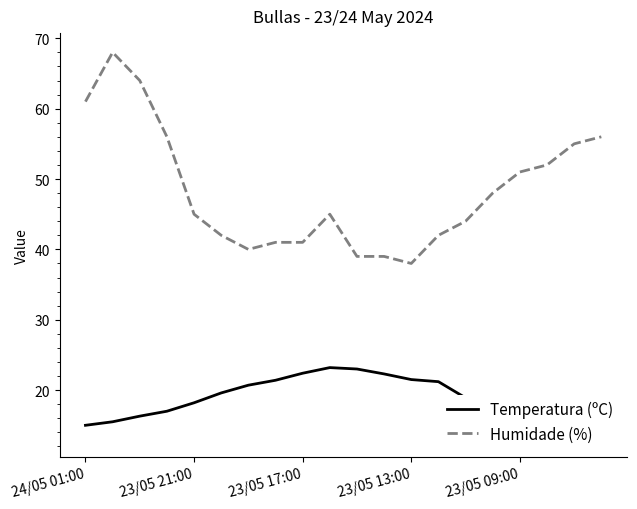

The Temperatura (ºC) series shows 4.9 at 19. True or false?

False